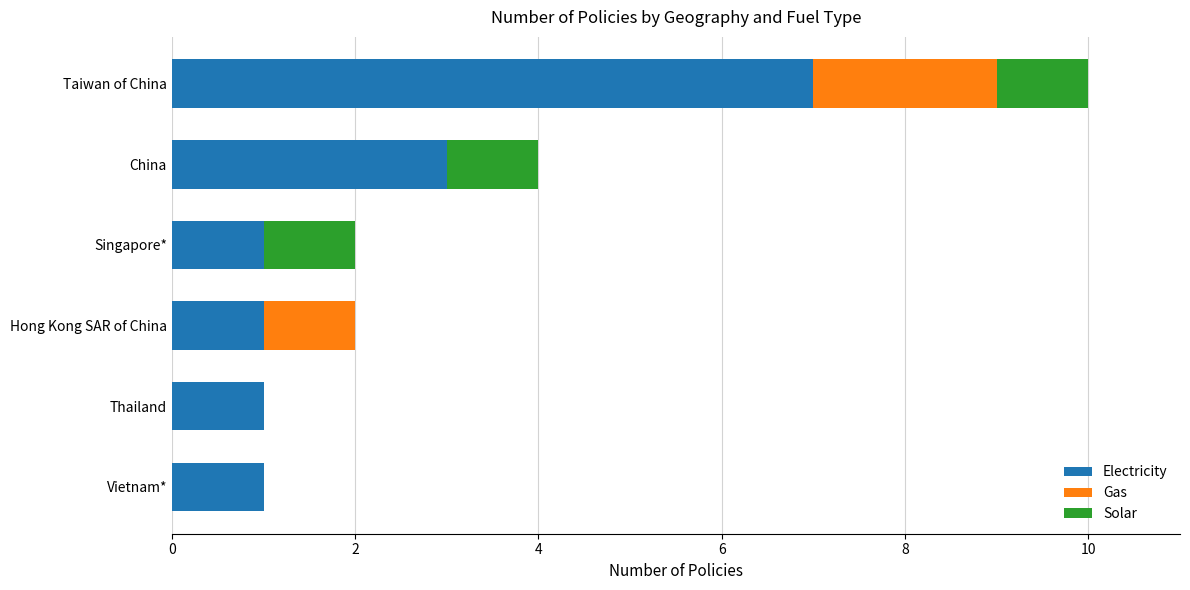

At which category is the sum across all series the highest?

Taiwan of China